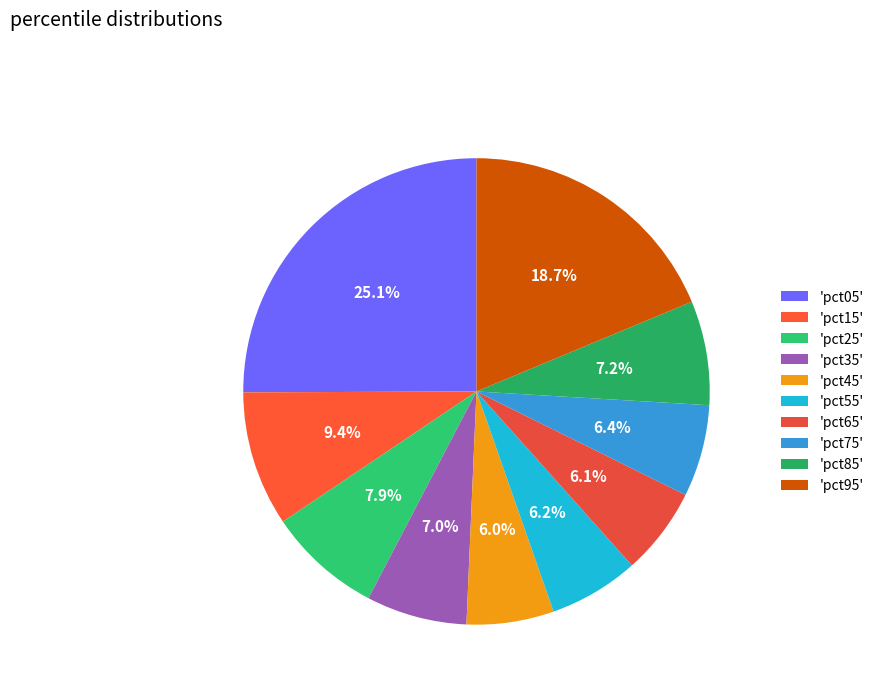

How many segments does this pie chart have?

10